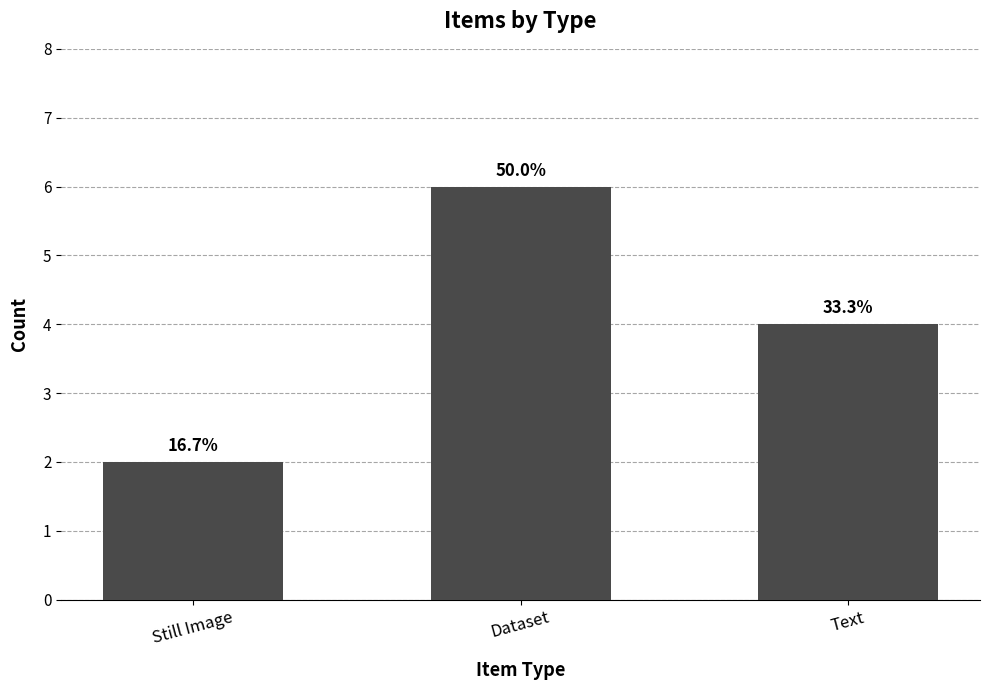

How many bars are there in total?

3